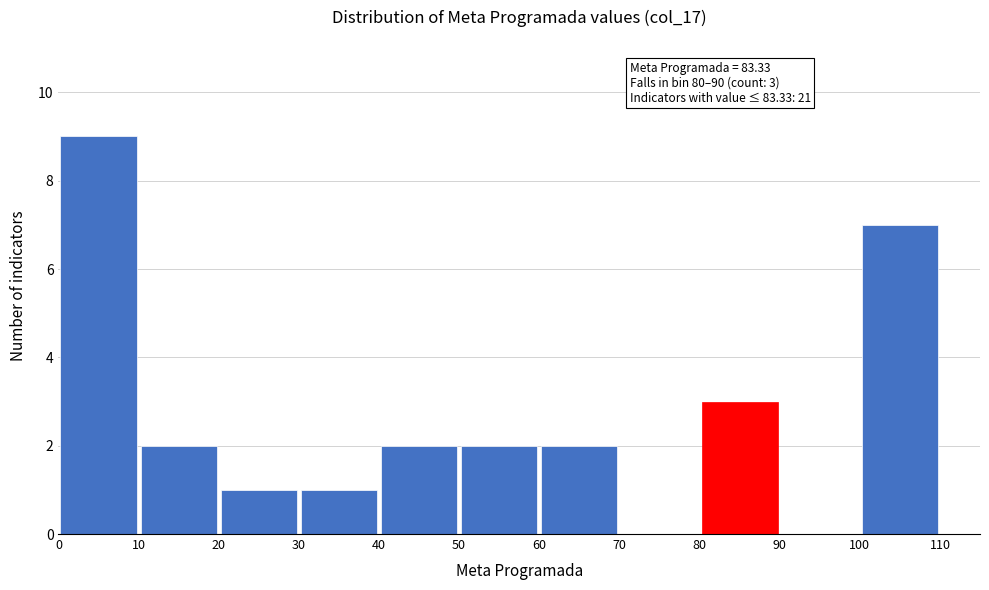

Which range on the x-axis has the tallest bar?

0 to 10